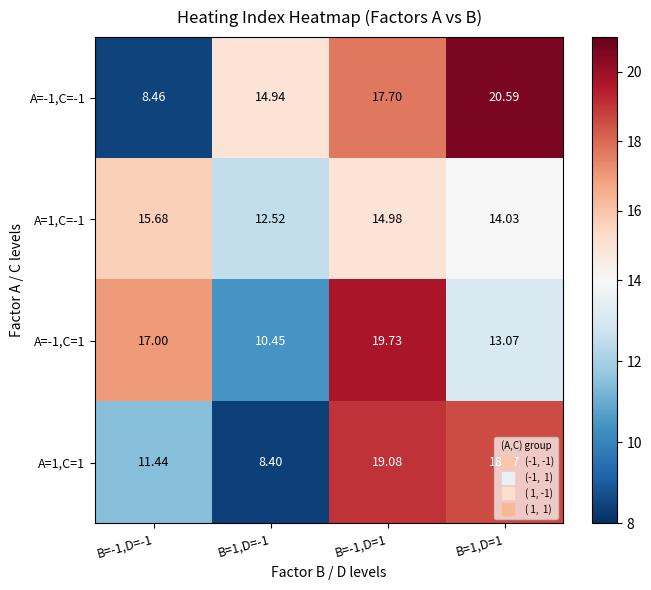

List the series in order of their peak value, lowest first.

A=1,C=-1, A=1,C=1, A=-1,C=1, A=-1,C=-1